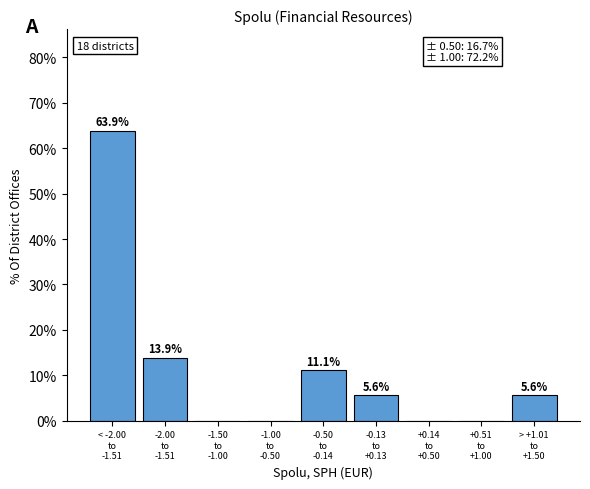

What is the greatest value displayed?

63.9